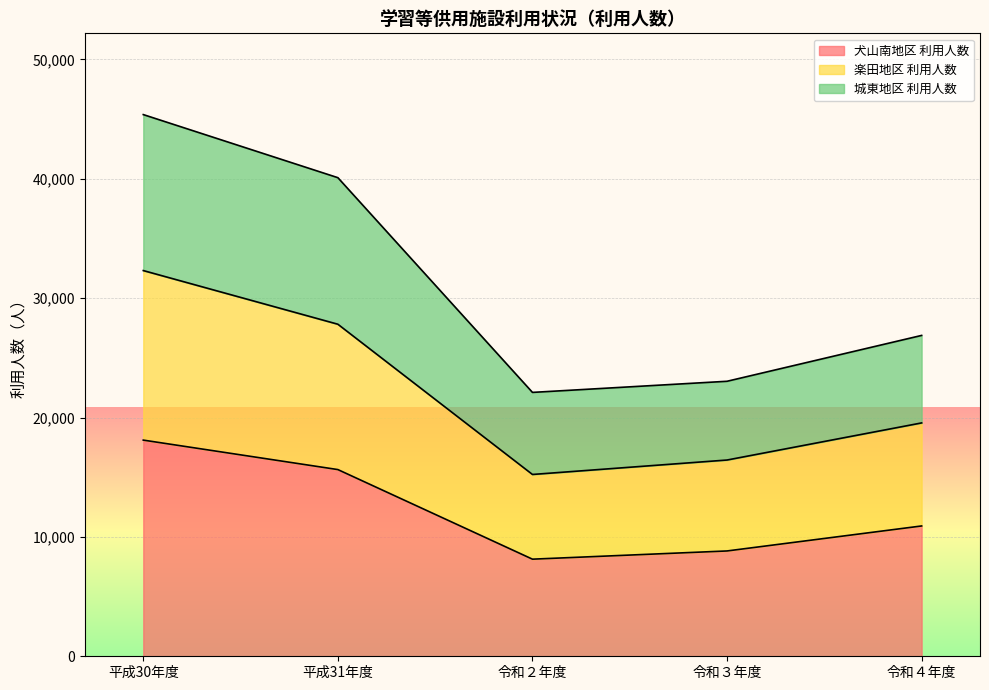

At which label does 犬山南地区 利用人数 reach its peak?

平成30年度